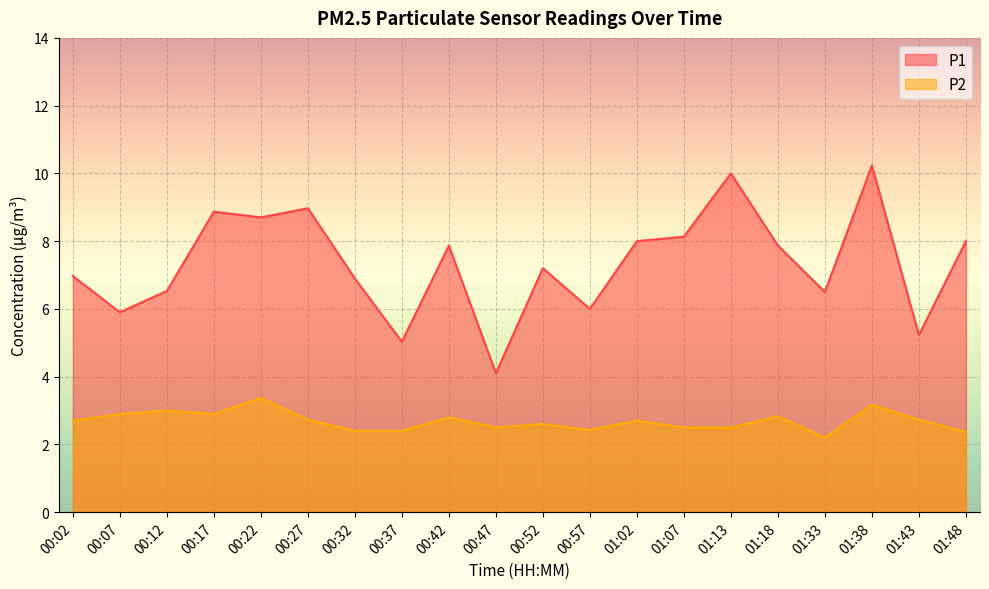

List the series in order of their overall mean, lowest first.

P2, P1